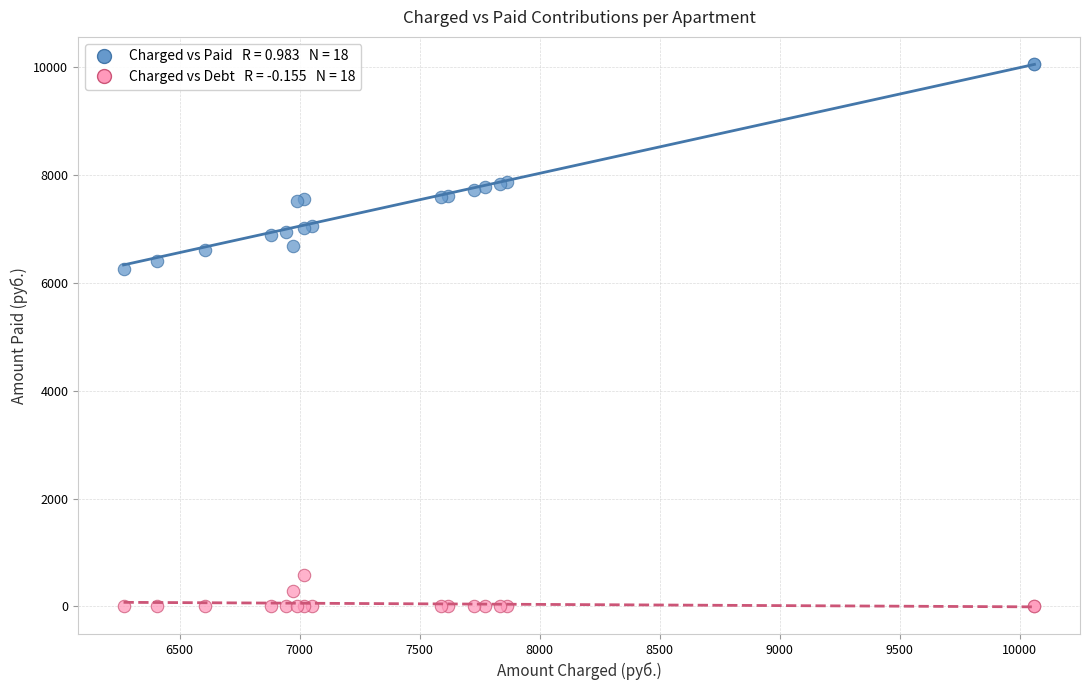

Across all series, what Y value is closest to 5030?

6266.9